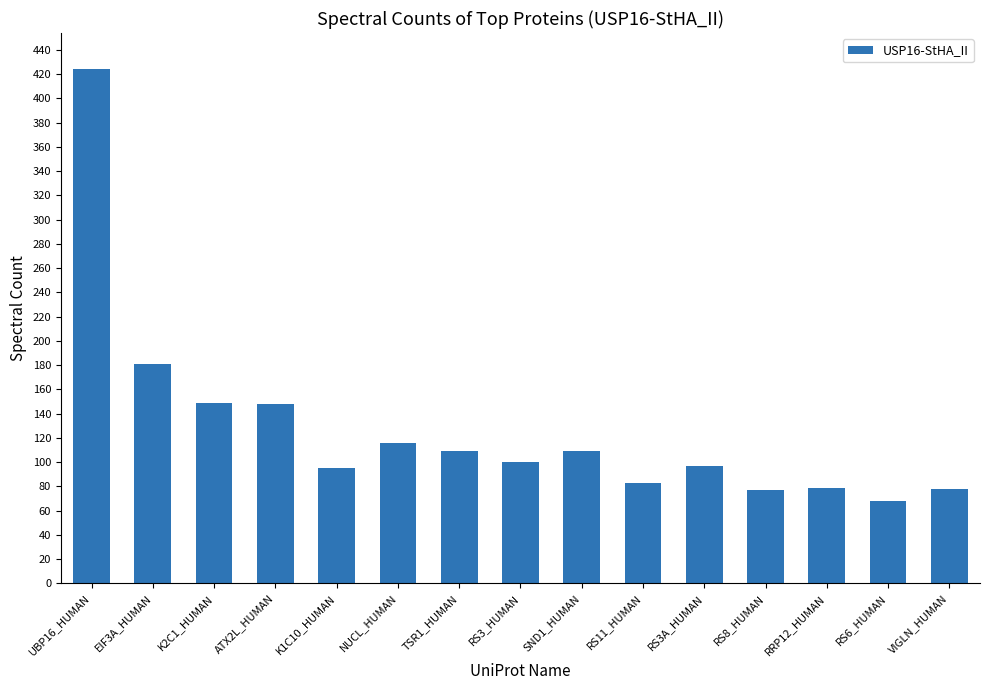

What is the label of the 11th bar from the right?

K1C10_HUMAN